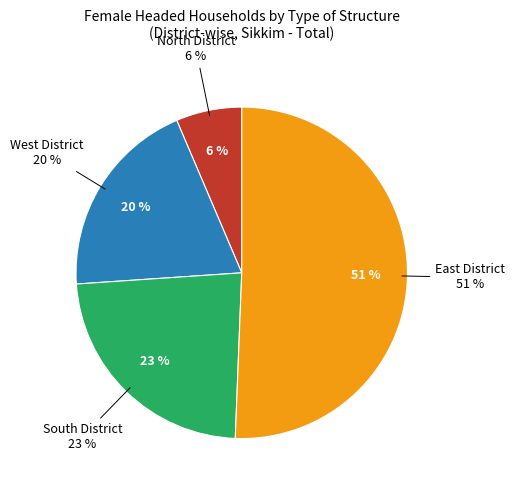

What is the smallest slice in the pie chart?

North District